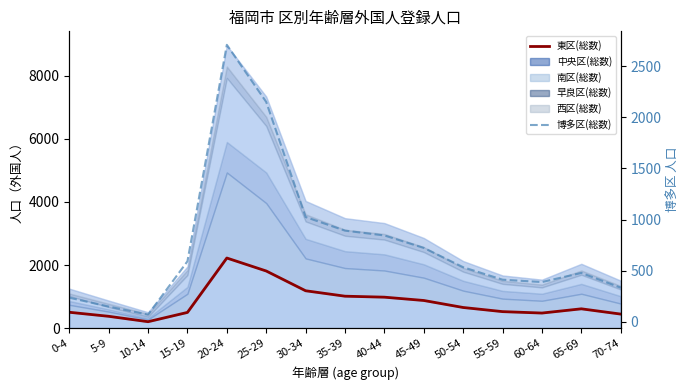

How many categories are shown in the chart?

15